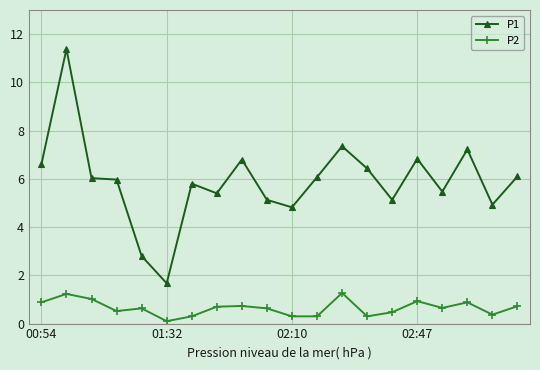

True or false: P2 has more than 1 interior local peaks.

True